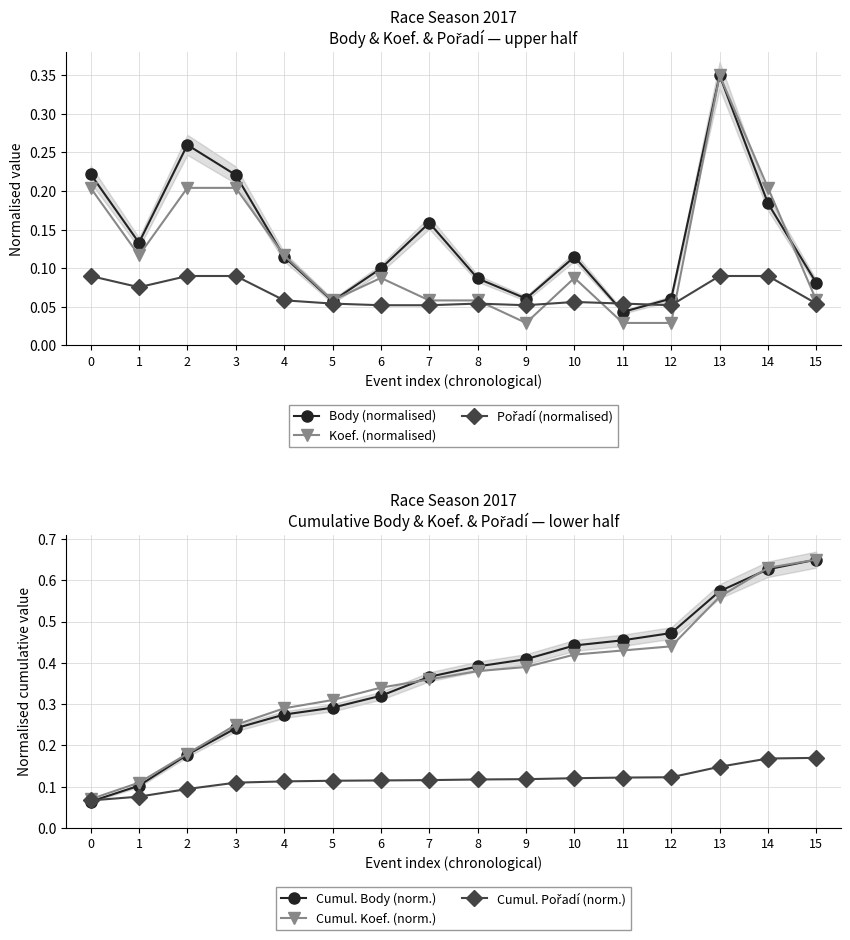

Which has a higher value, 10 or 8?

10